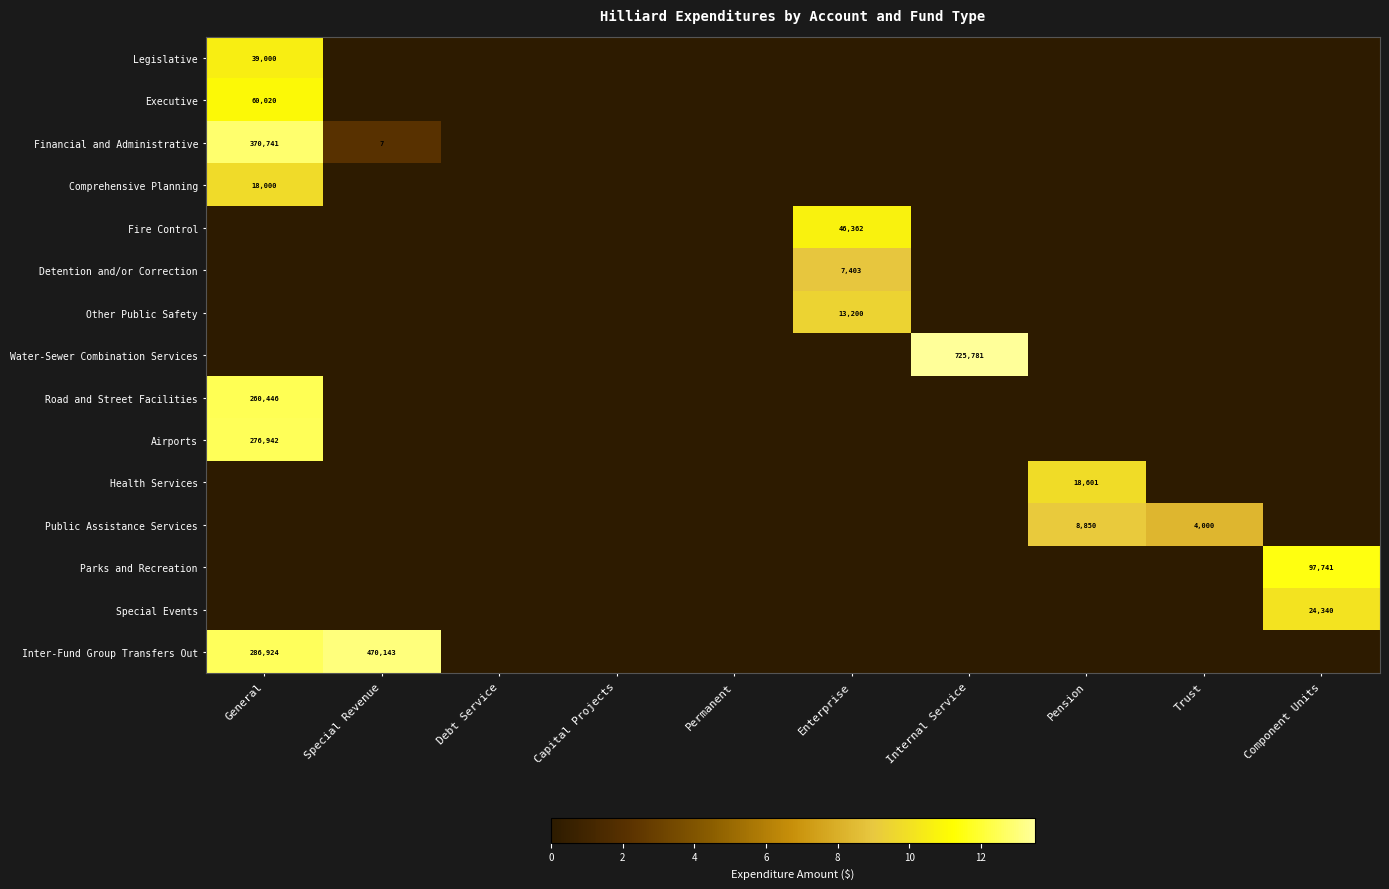

Is it true that Financial and Administrative equals -6.4 at Internal Service?

False